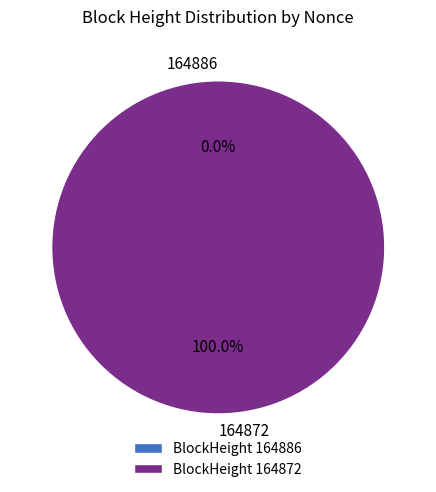

Is it true that 164872 is 100% of the pie?

True